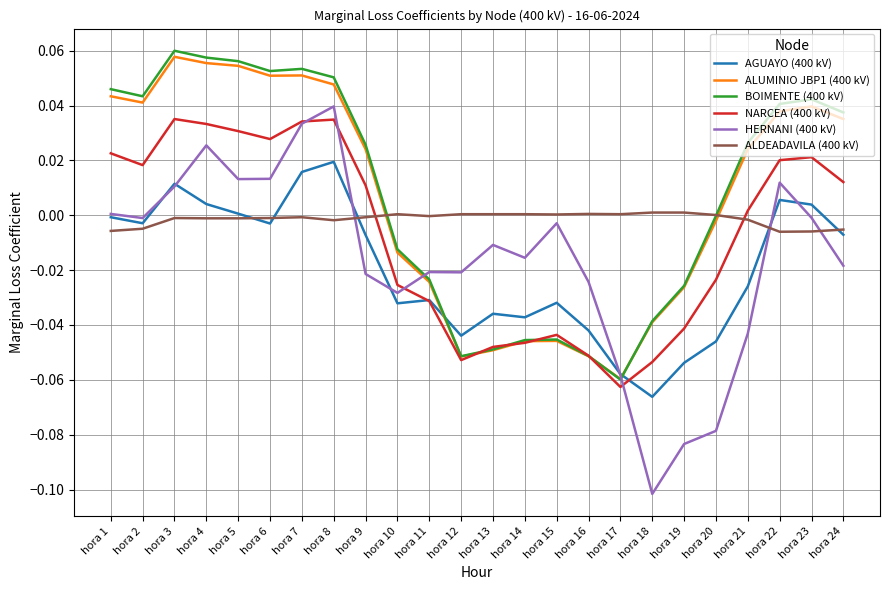

True or false: ALDEADAVILA (400 kV) has more than 1 interior local peaks.

True